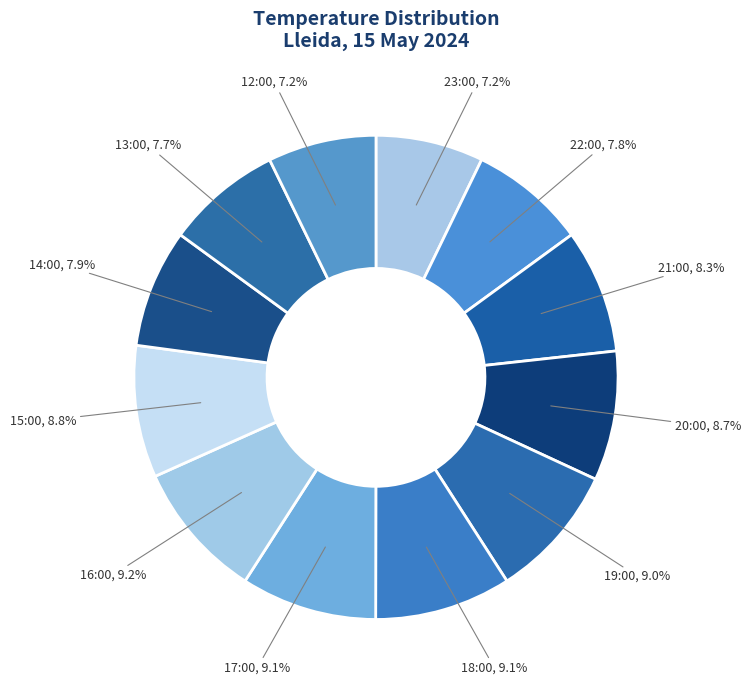

Is there a majority slice in this chart?

No